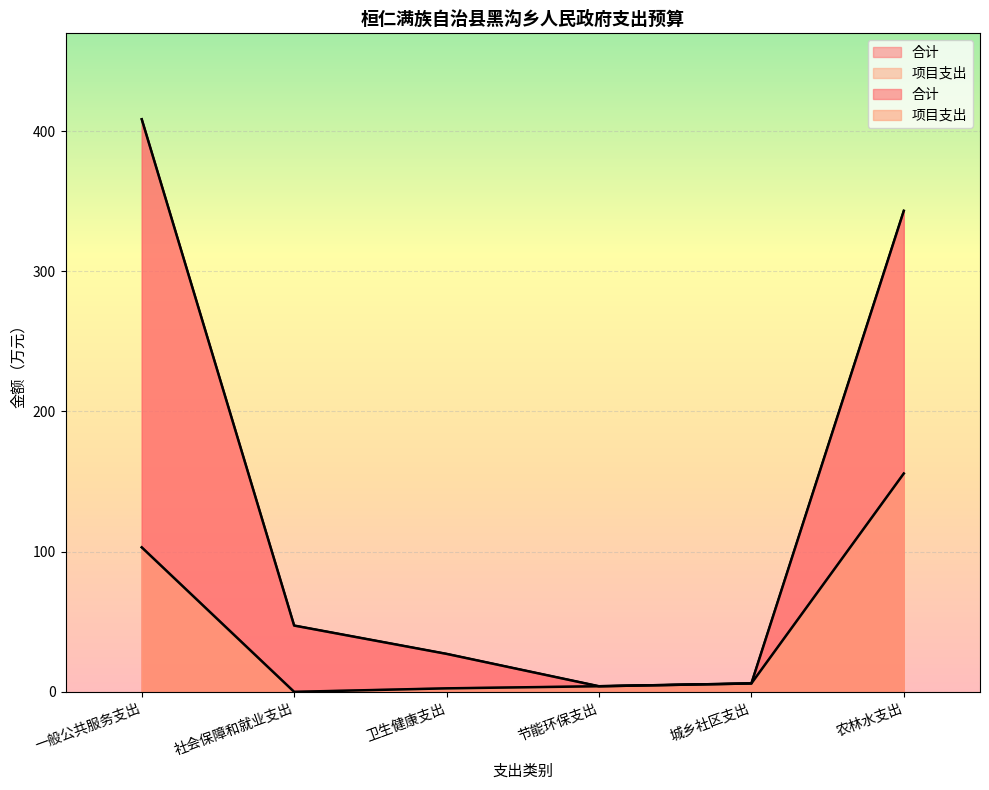

What is the difference between the maximum and minimum values in the 项目支出 series?

155.8